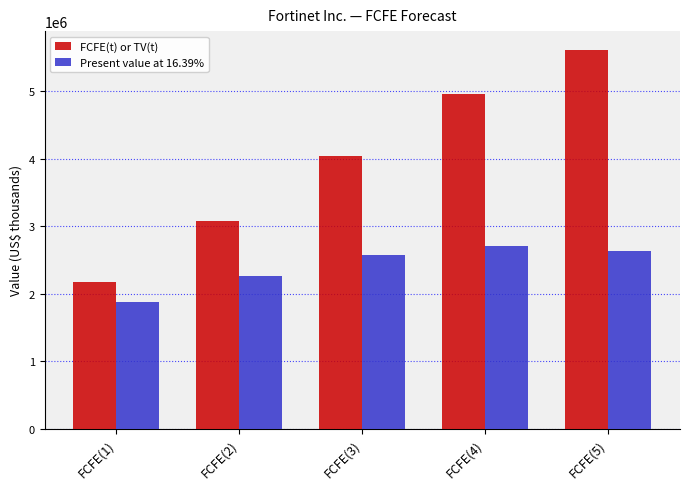

Reading right to left, transcribe all the data shown in this chart.

FCFE(t) or TV(t): 5611620	4955955	4046048	3071057	2177951
Present value at 16.39%: 2626981	2700364	2565974	2266915	1871207